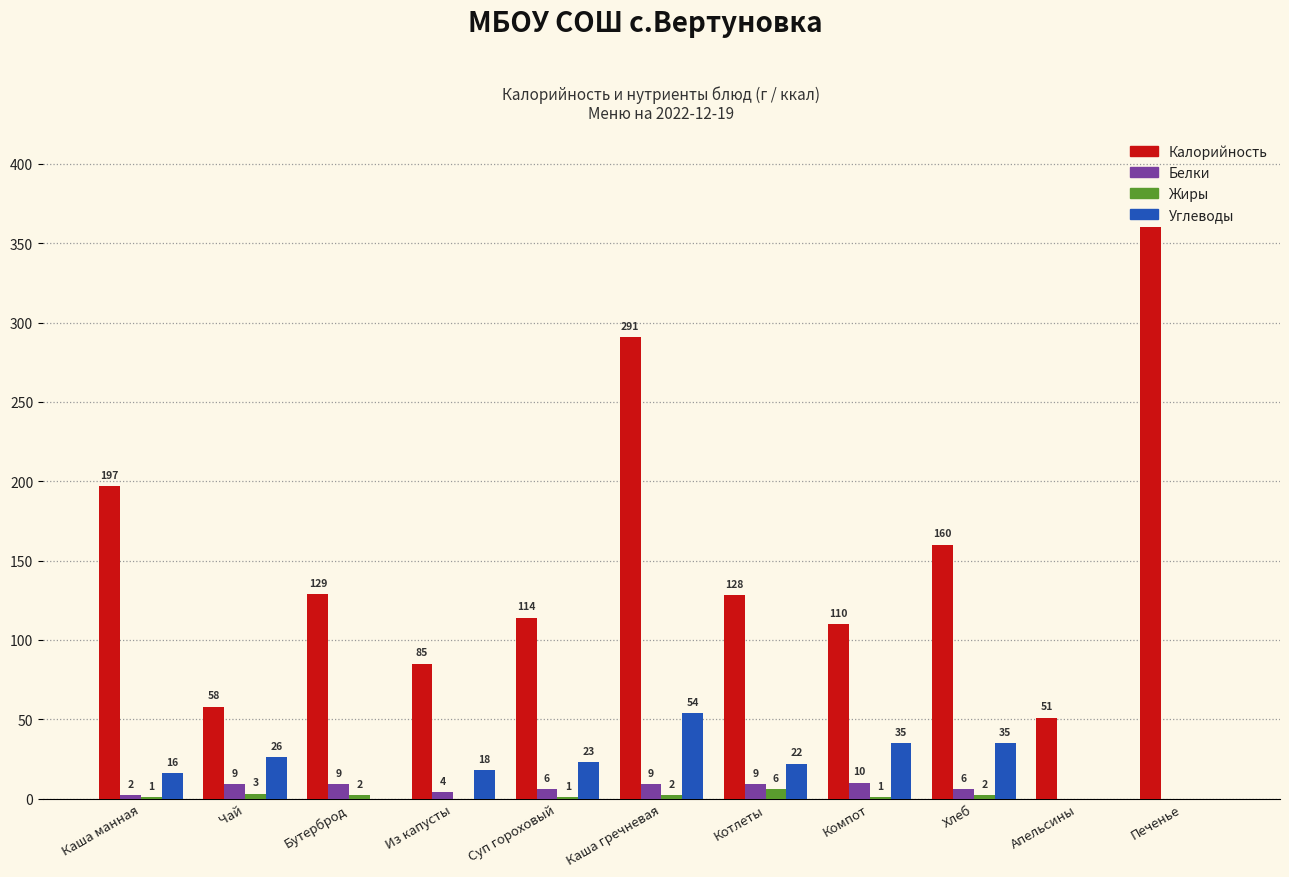

Are the bars horizontal?

No